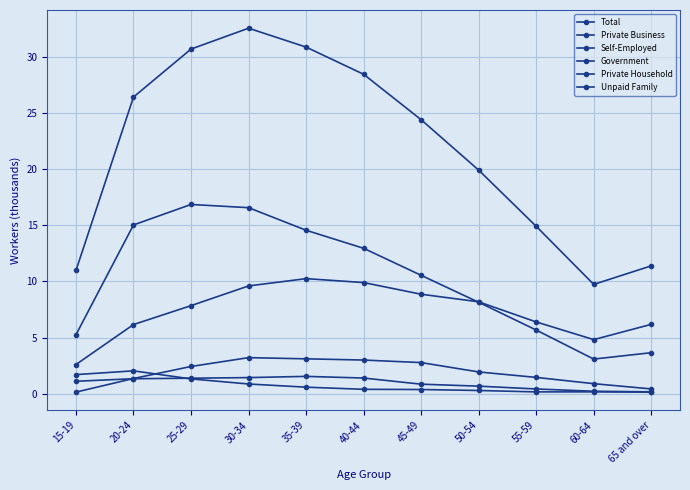

What is the sum of the Government values at 65 and over and 25-29?

2.8